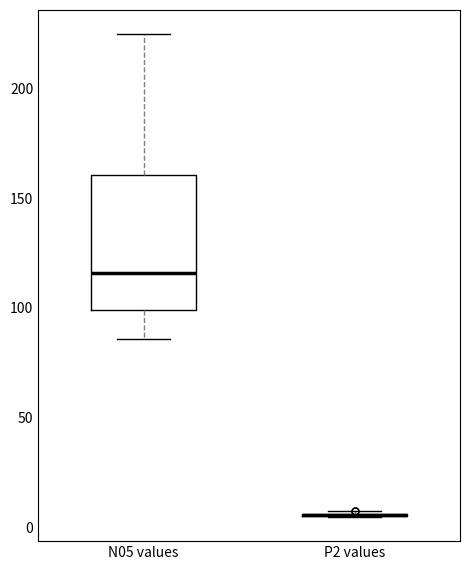

Reading left to right, transcribe this box plot: for each box, give where its median line is, the range the box spans, and where its two whiskers end, as read against the y-axis. The values are not printed on the chart, so give them approximately, as read against the axis.

N05 values: median 115, box 100 to 160, whiskers 85 to 225
P2 values: box collapsed to a line at 5, whiskers 5 to 5